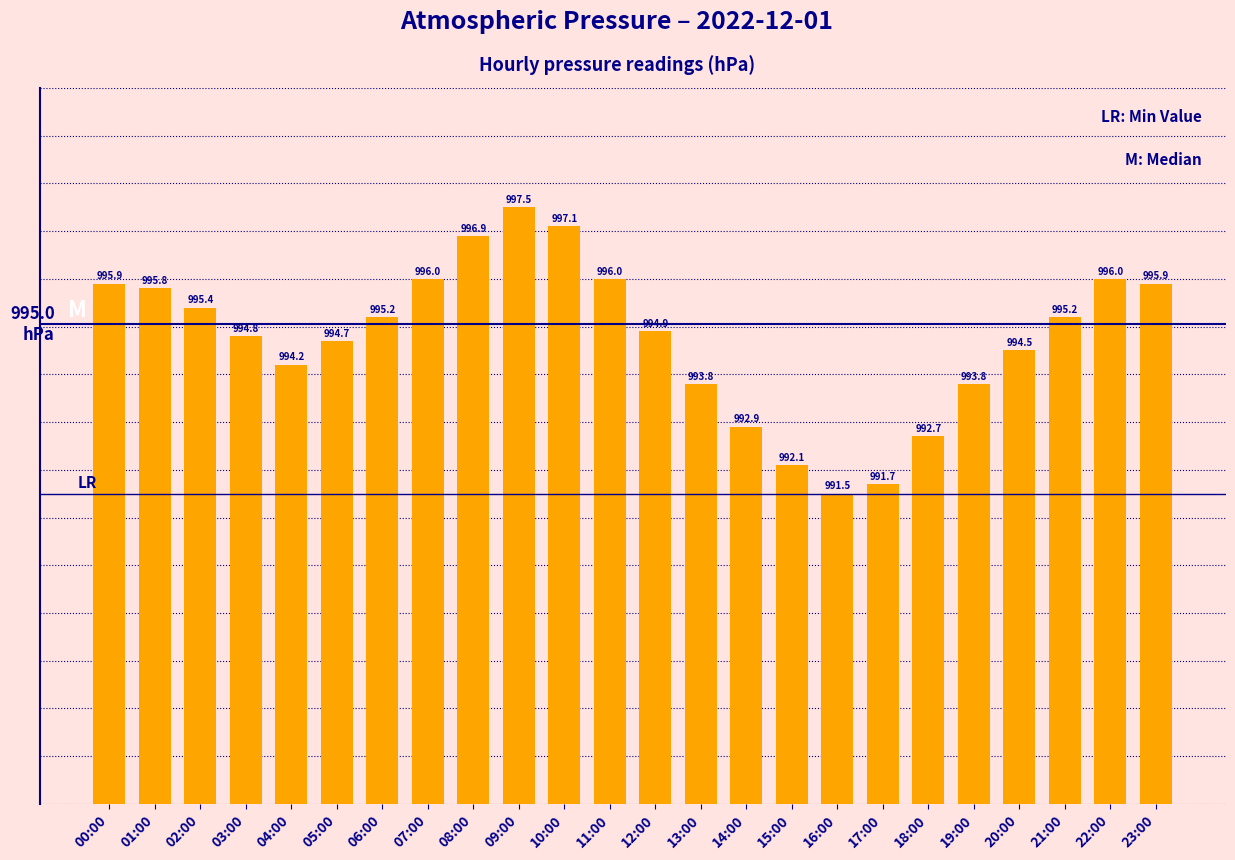

The value at 22:00 is 996.0. True or false?

True